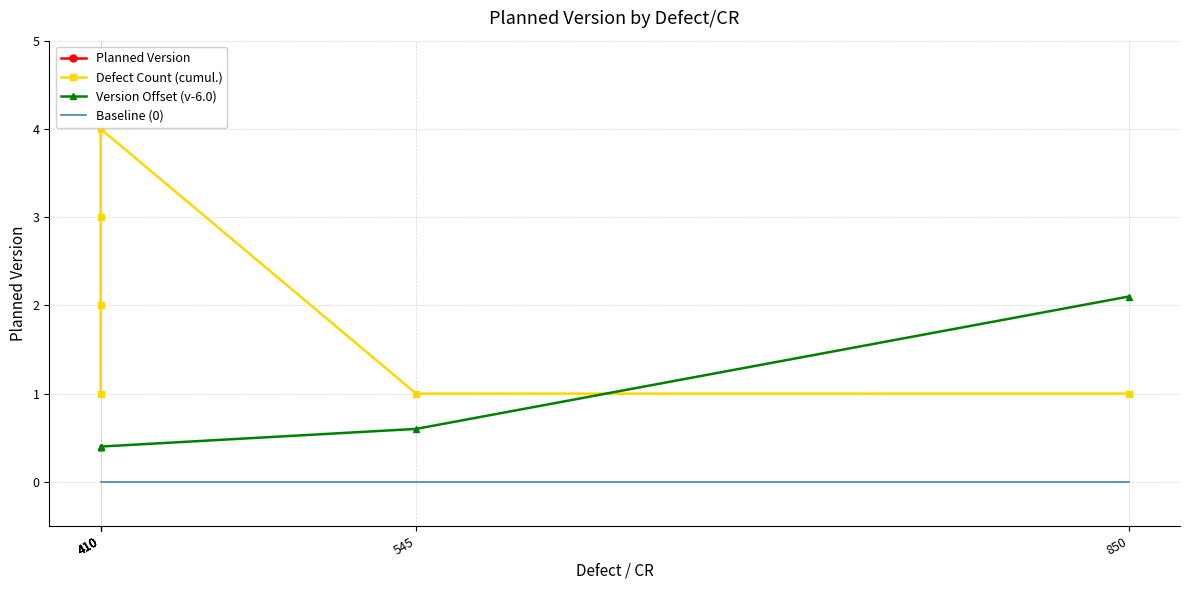

What is the greatest value displayed?

8.1